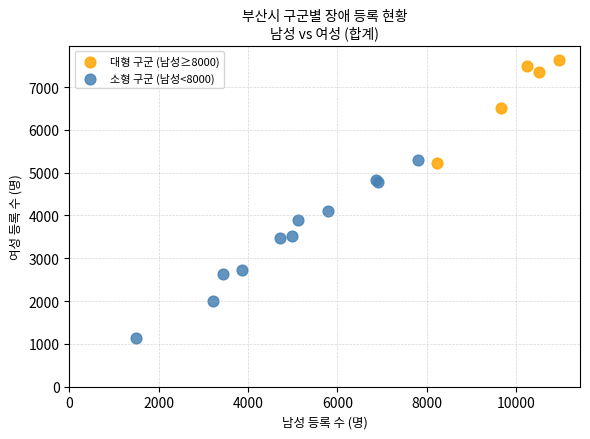

What are all the series names shown in the legend?

대형 구군 (남성≥8000), 소형 구군 (남성<8000)